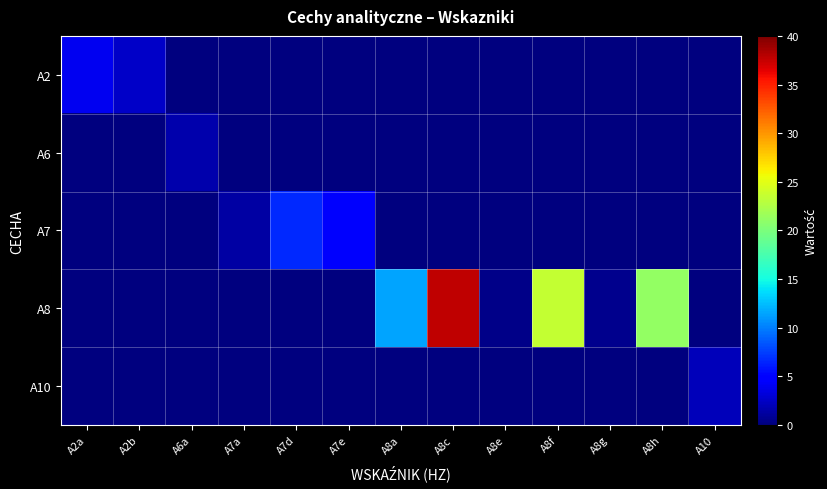

Which series has the widest spread of values?

A8